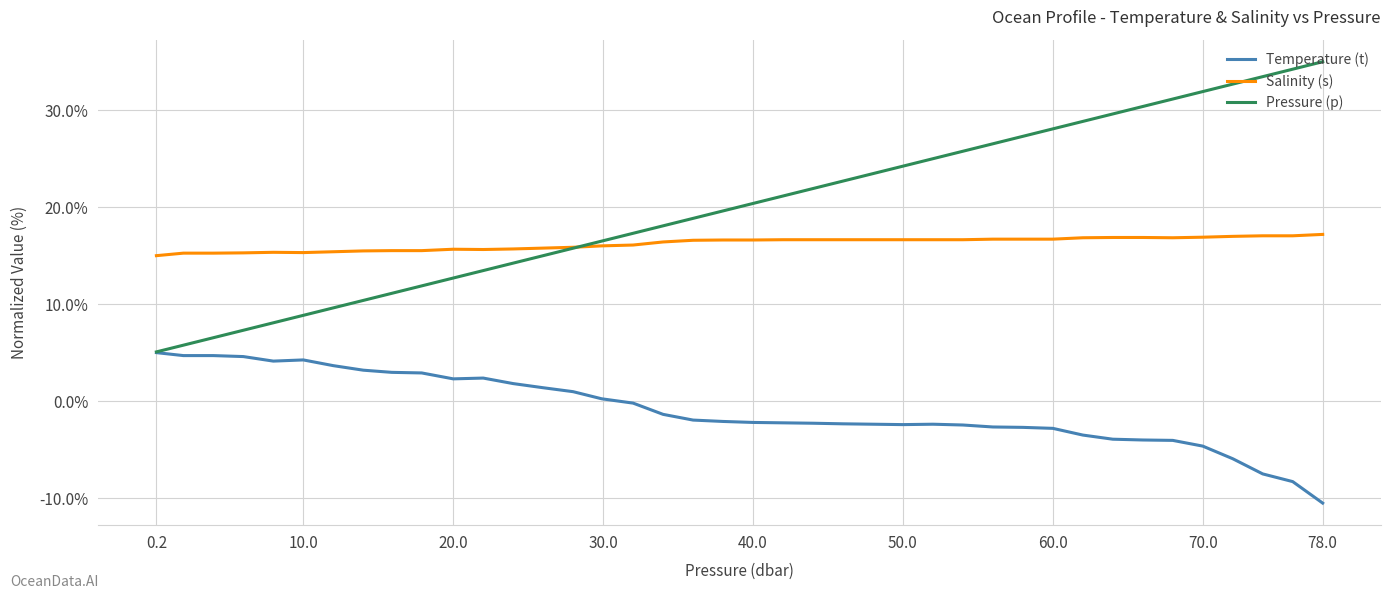

True or false: Temperature (t) and Salinity (s) intersect in this chart.

False